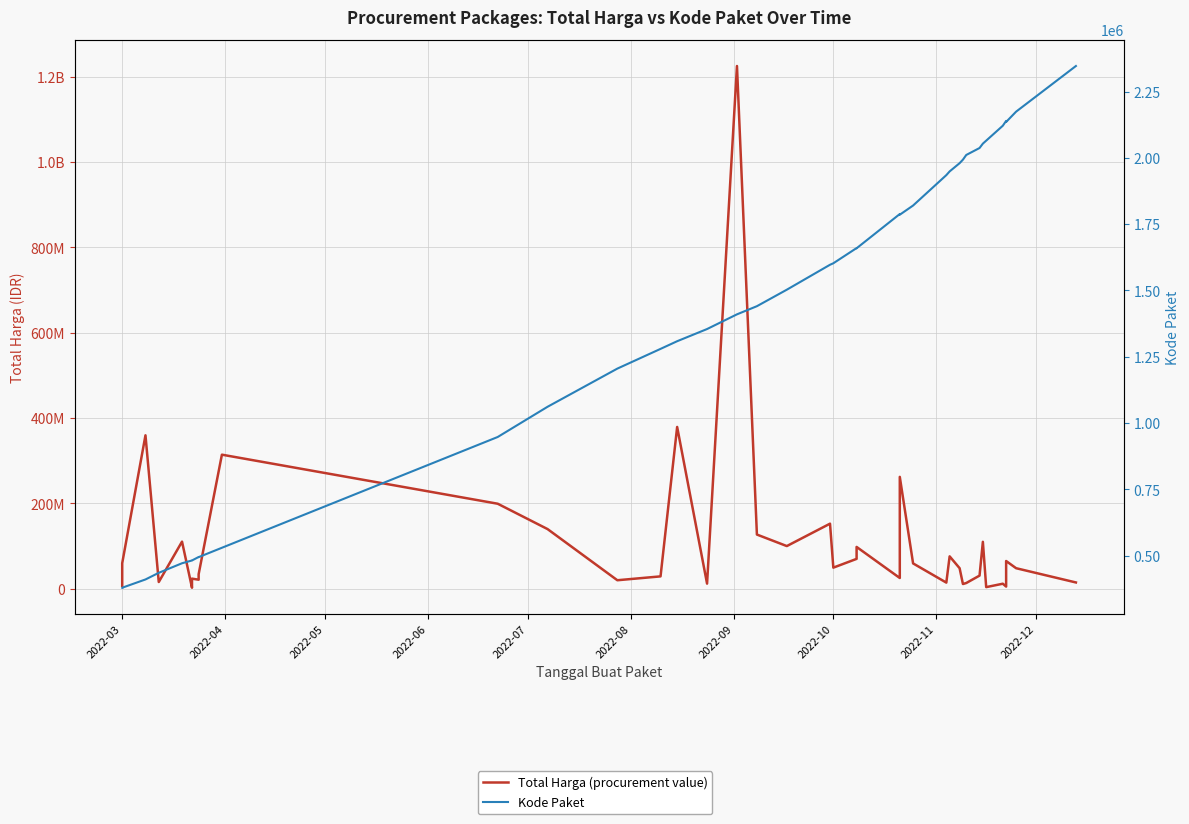

Reading left to right, extract all data points from this chart.

Total Harga (procurement value): 6936000	59935000	359500000	15787200	110389990	2395750	23680800	21231000	27720000	34132505	314121780	199200000	139800000	19950000	29000000	379075000	12000000	1224682000	127000000	100000000	152477000	49478000	70000000	98000000	25200000	262118150	59375000	14400000	75920000	48140000	11100000	13442000	30800000	110000000	3825000	11800000	5093000	65000000	48140000	14750000
Kode Paket: 378630	378667	409855	434878	470979	481472	481528	494589	494315	494126	529386	947278	1061266	1205257	1279649	1308563	1354517	1409947	1440709	1502912	1597005	1602603	1659934	1659185	1788370	1785781	1820441	1935089	1949122	1980186	1993460	2011140	2037404	2053931	2065183	2121450	2139573	2135660	2174549	2346755